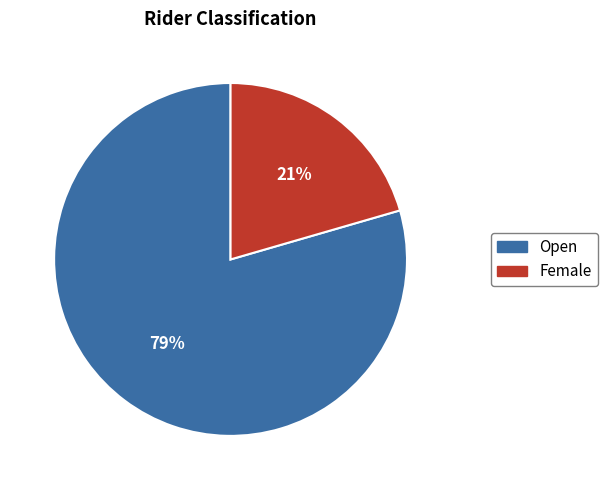

To the nearest percent, what percentage of the pie is Female?

21%